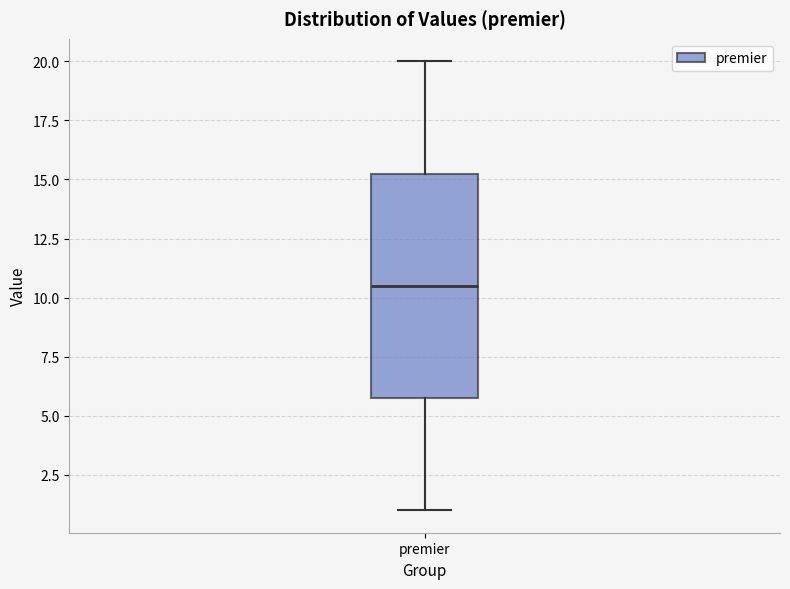

Read this box plot against the y-axis: the position of the median line, the range covered by the box, and the ends of both whiskers. The values are not printed on the chart, so give them approximately, as read against the axis.

median 10.5, box 6.0 to 15.5, whiskers 1.0 to 20.0